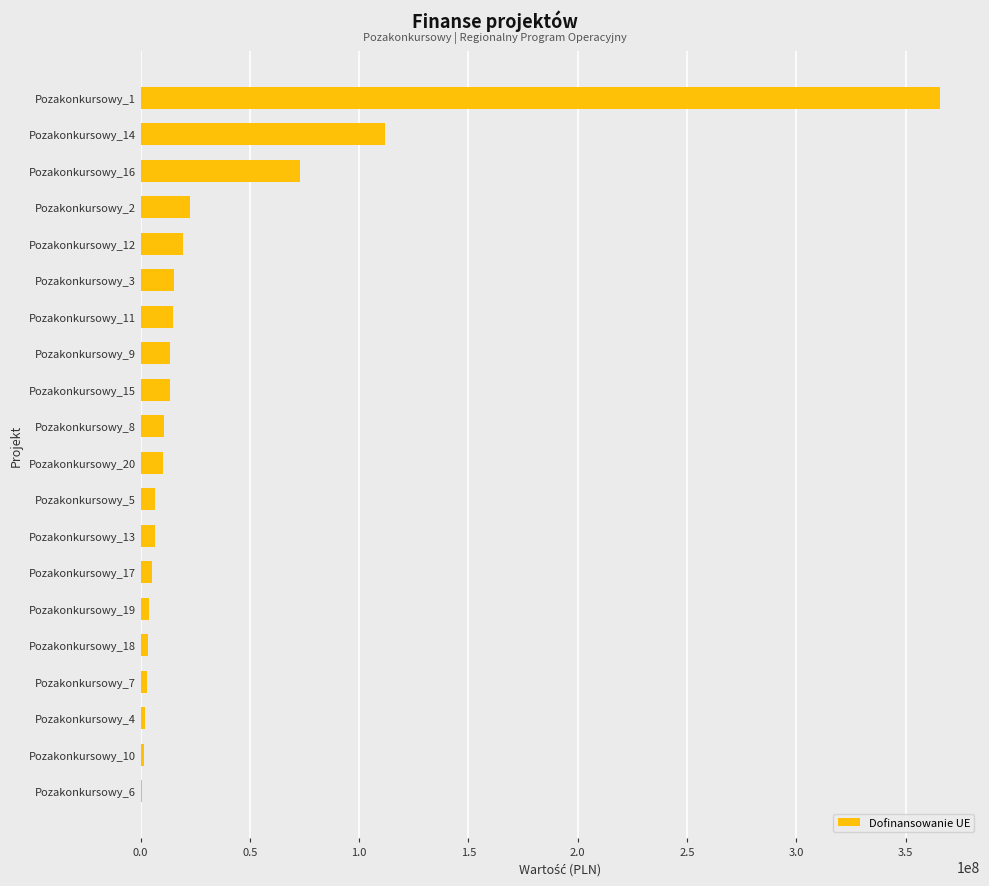

What is the greatest value displayed?

365708030.0